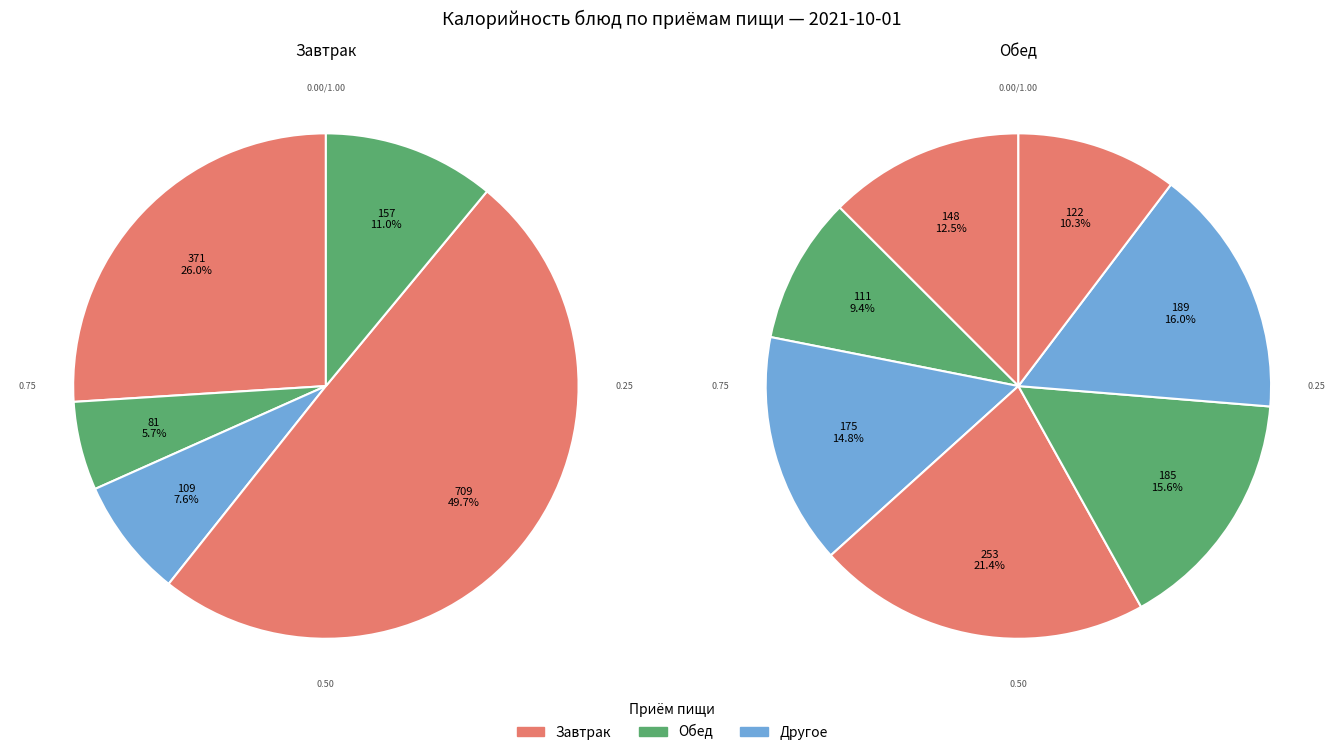

Does Конфета account for over 50% of the chart?

No